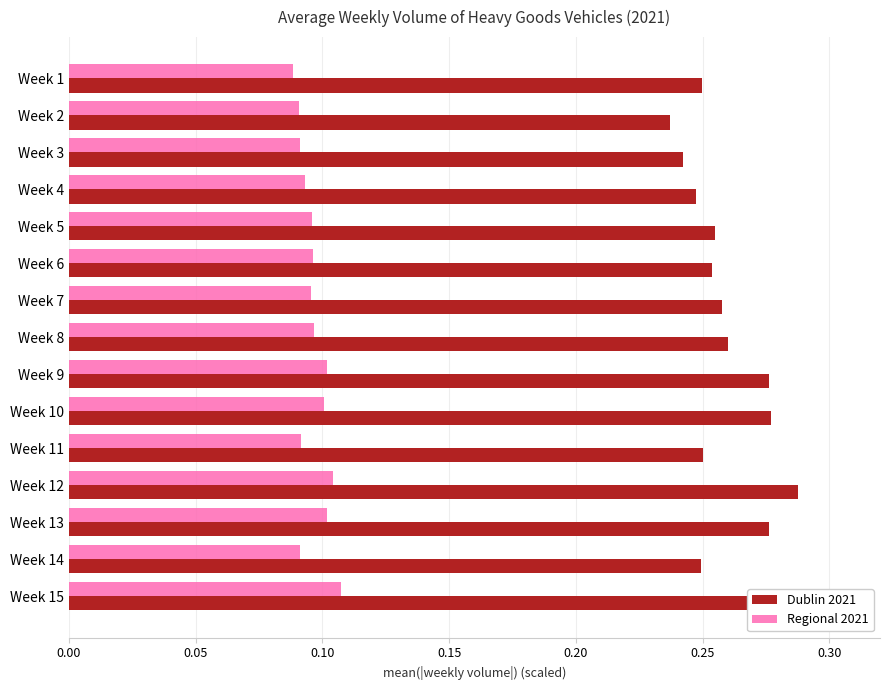

Reading right to left, list all the values displayed in this chart.

Dublin 2021: 0.3	0.2	0.3	0.3	0.3	0.3	0.3	0.3	0.3	0.3	0.3	0.2	0.2	0.2	0.2
Regional 2021: 0.1	0.1	0.1	0.1	0.1	0.1	0.1	0.1	0.1	0.1	0.1	0.1	0.1	0.1	0.1